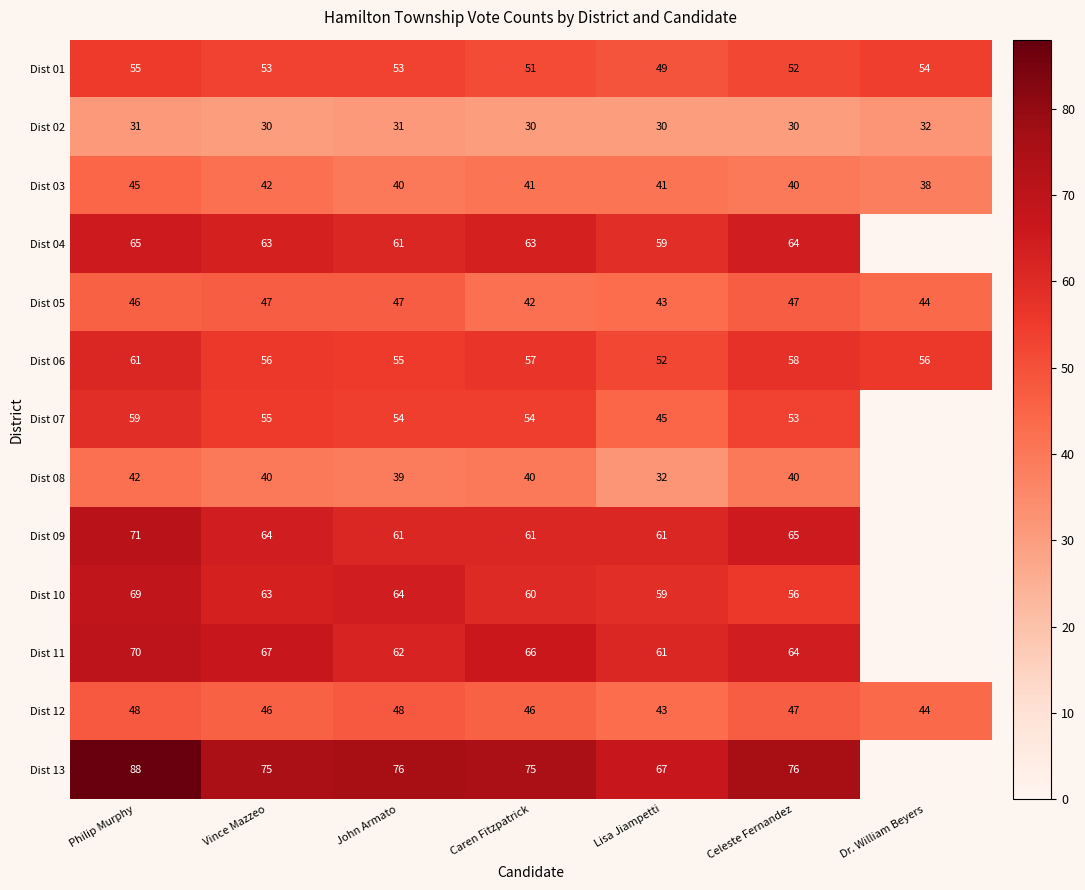

How many data points does each series have?

7